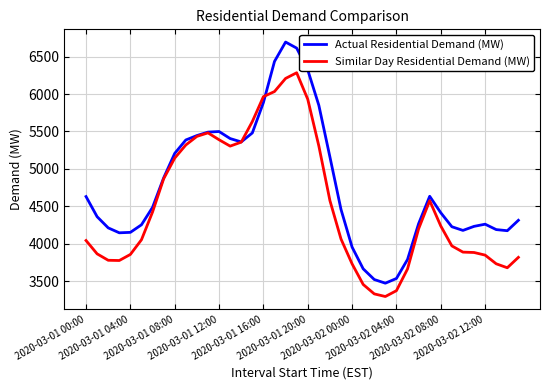

Which series has the largest total across all categories?

Actual Residential Demand (MW)